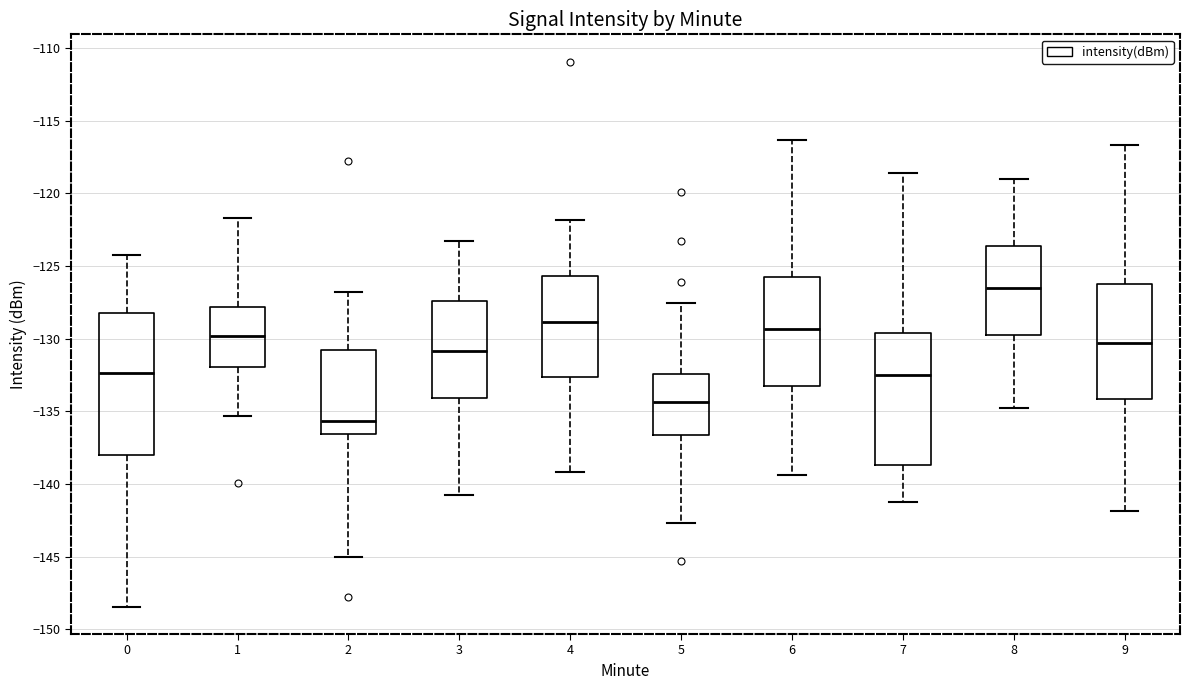

Reading left to right, transcribe this box plot: for each box, give where its median line is, the range the box spans, and where its two whiskers end, as read against the y-axis. The values are not printed on the chart, so give them approximately, as read against the axis.

0: median -132.5, box -138.0 to -128.0, whiskers -148.5 to -124.0
1: median -130.0, box -132.0 to -128.0, whiskers -135.5 to -121.5
2: median -135.5, box -136.5 to -131.0, whiskers -145.0 to -127.0
3: median -131.0, box -134.0 to -127.5, whiskers -141.0 to -123.5
4: median -129.0, box -132.5 to -125.5, whiskers -139.0 to -122.0
5: median -134.5, box -136.5 to -132.5, whiskers -142.5 to -127.5
6: median -129.5, box -133.5 to -126.0, whiskers -139.5 to -116.5
7: median -132.5, box -138.5 to -129.5, whiskers -141.5 to -118.5
8: median -126.5, box -130.0 to -123.5, whiskers -135.0 to -119.0
9: median -130.5, box -134.0 to -126.0, whiskers -142.0 to -116.5